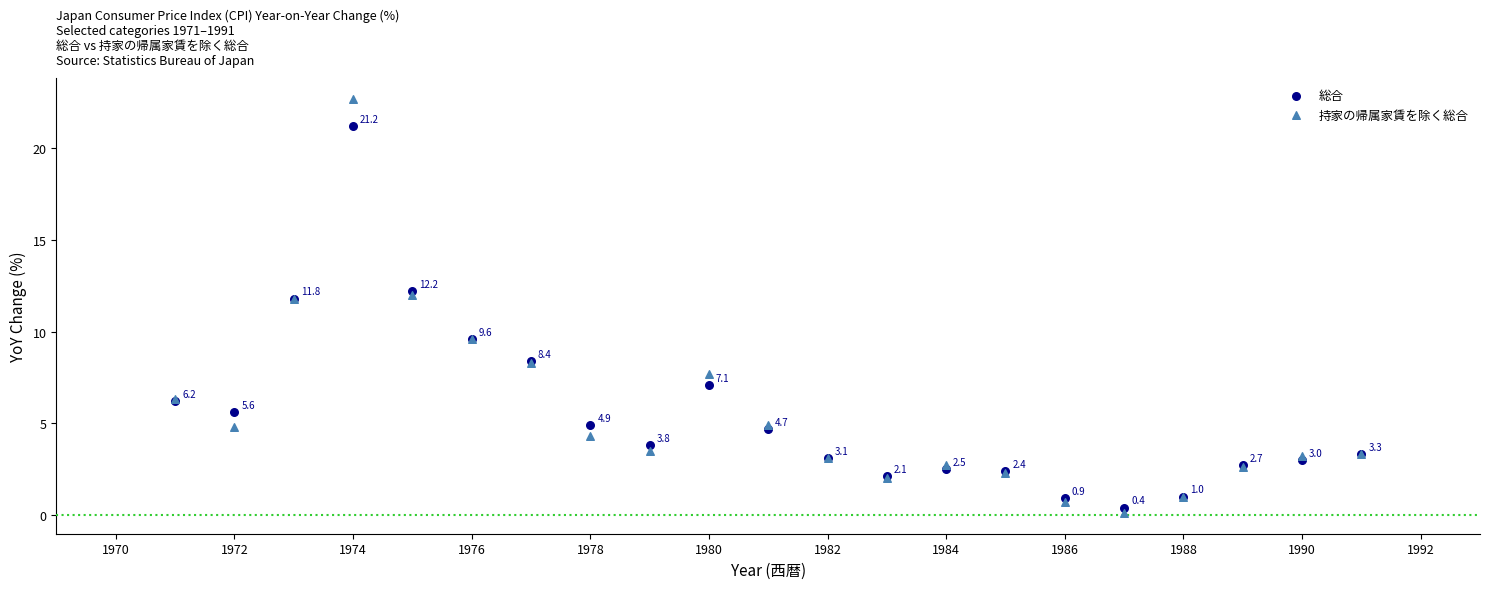

What is the X range (max minus min) for the scatter plot?

20.0